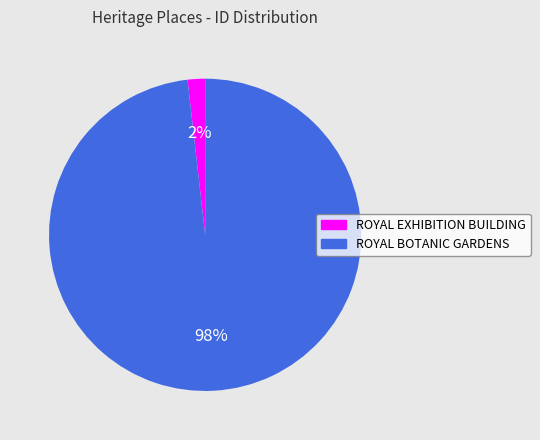

To the nearest percent, what is the difference between the largest and smallest slice percentages?

96%